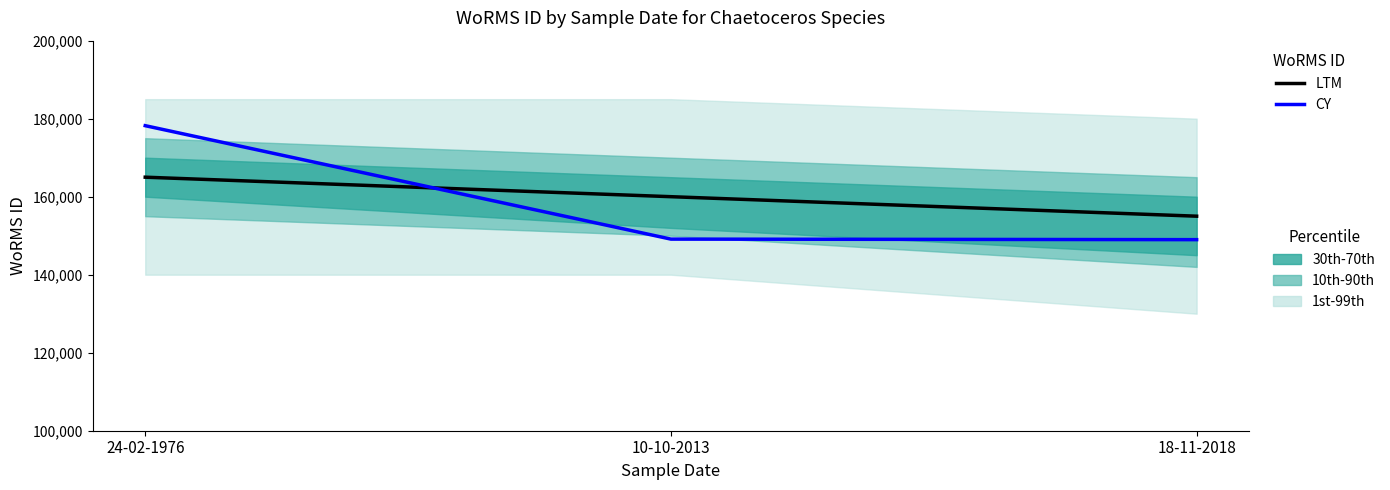

Does the chart display data point markers on the line(s)?

No